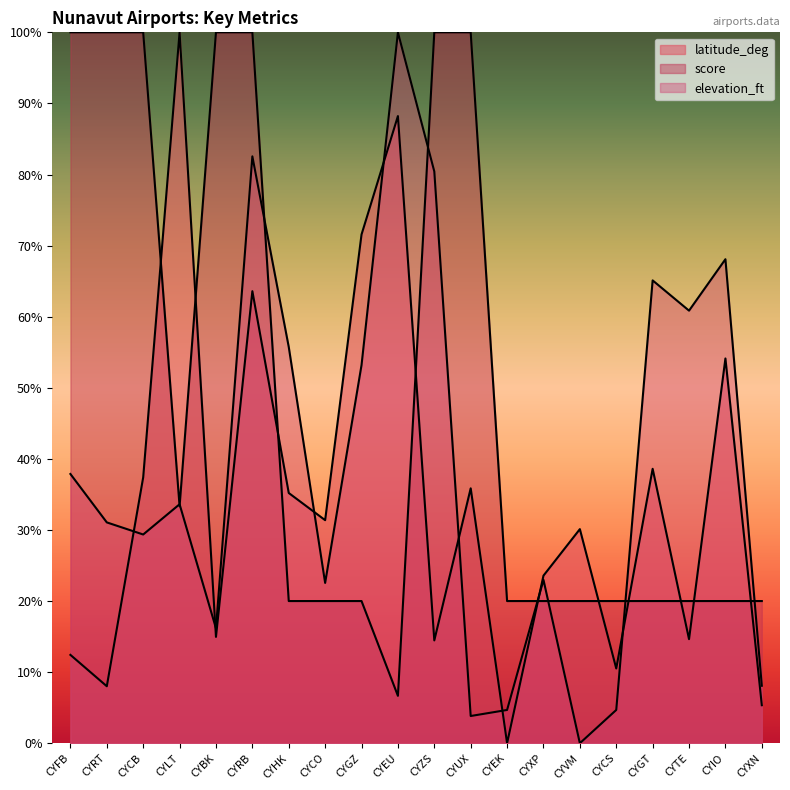

How many lines are shown in the chart?

3